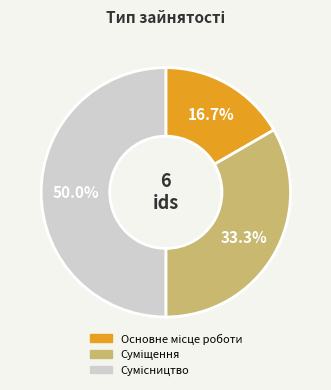

Is it true that Сумісництво is 50% of the pie?

True